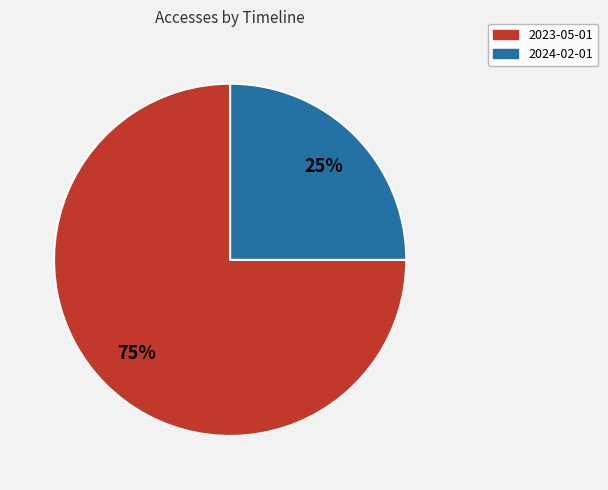

Which slice is the largest?

2023-05-01